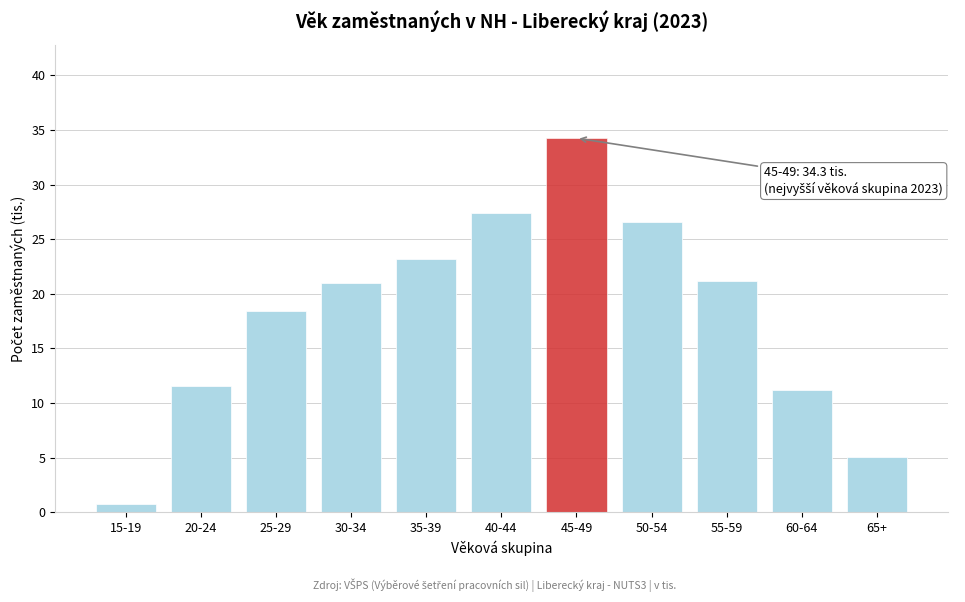

Which category has the lowest value across all series?

15-19